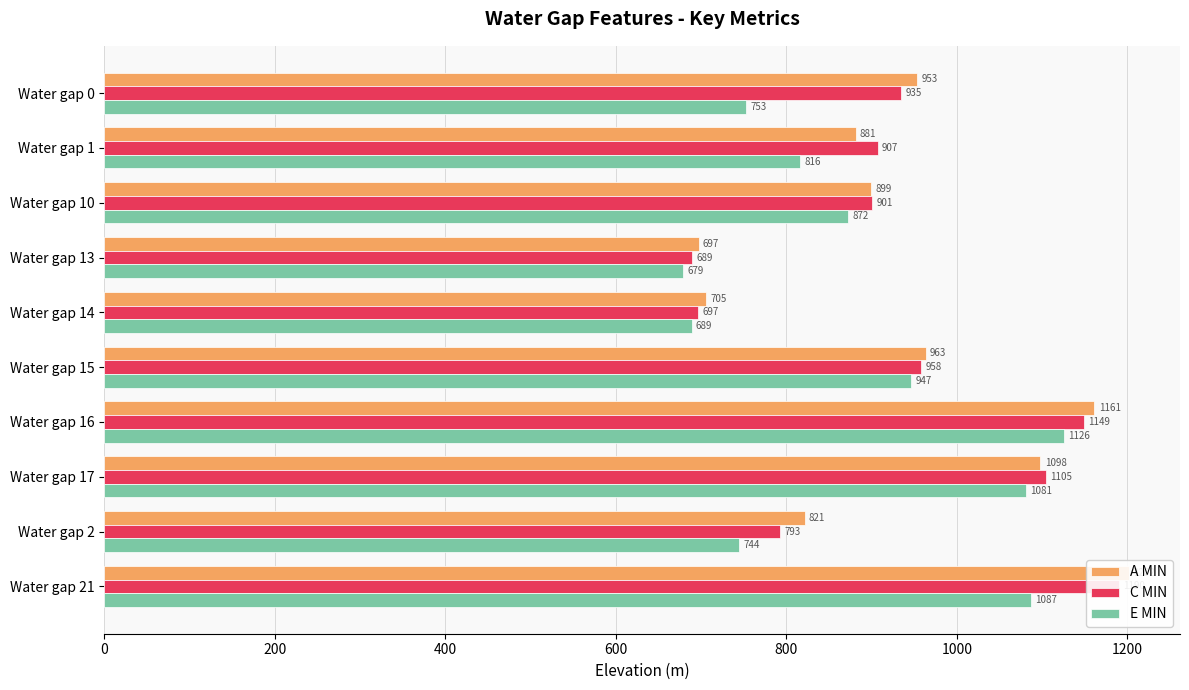

What position from the right is Water gap 13?

7